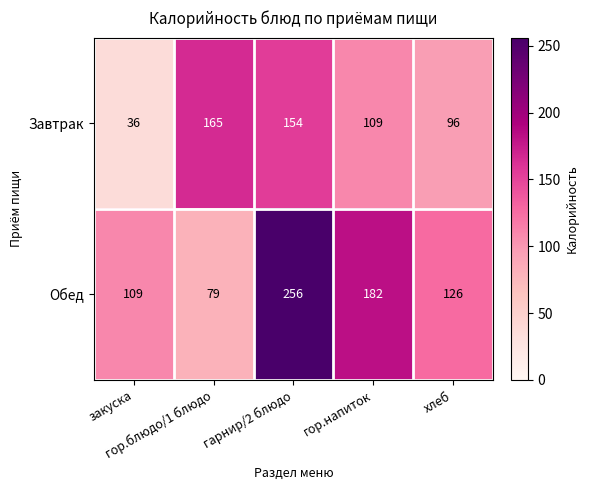

Which series has the largest total across all categories?

Обед